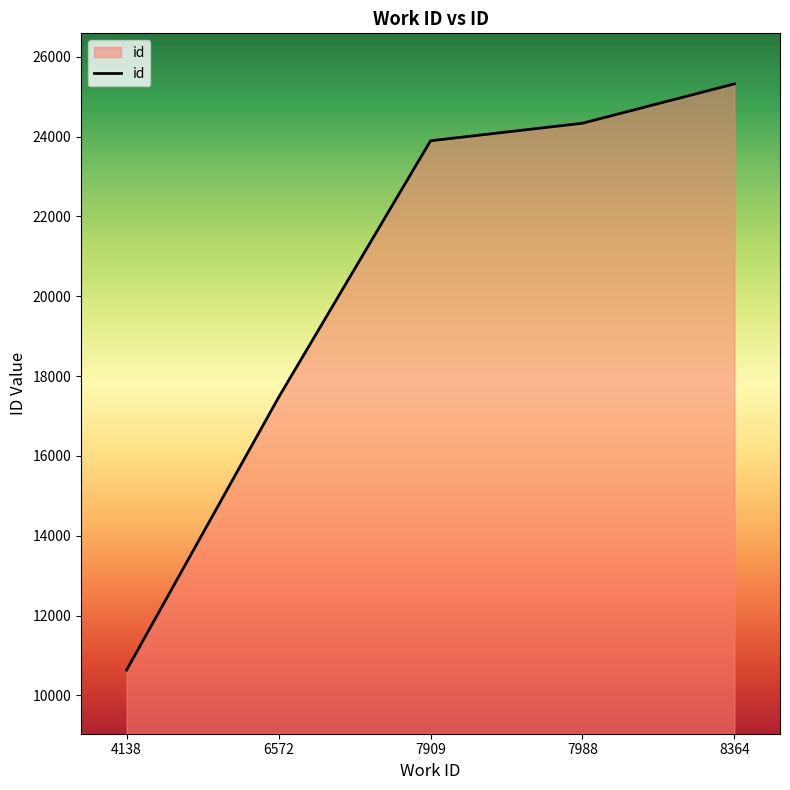

What is the difference between the maximum and second lowest values?

7856